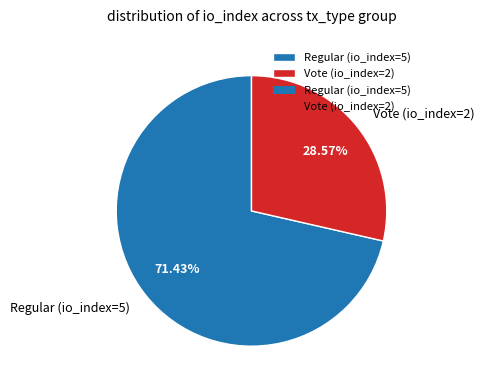

Which category has the biggest portion of the pie?

Regular (io_index=5)